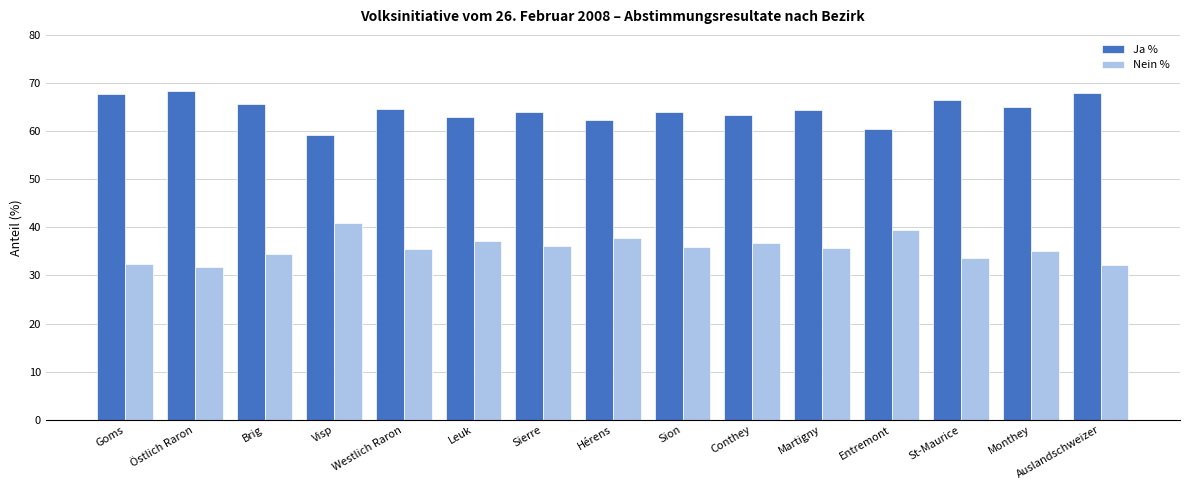

What is the smallest value displayed?

31.7